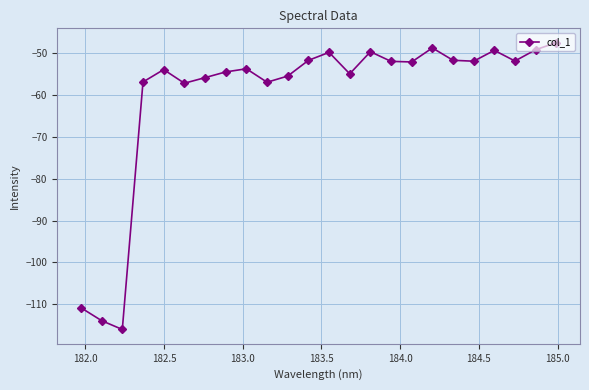

What is the greatest value displayed?

-47.5